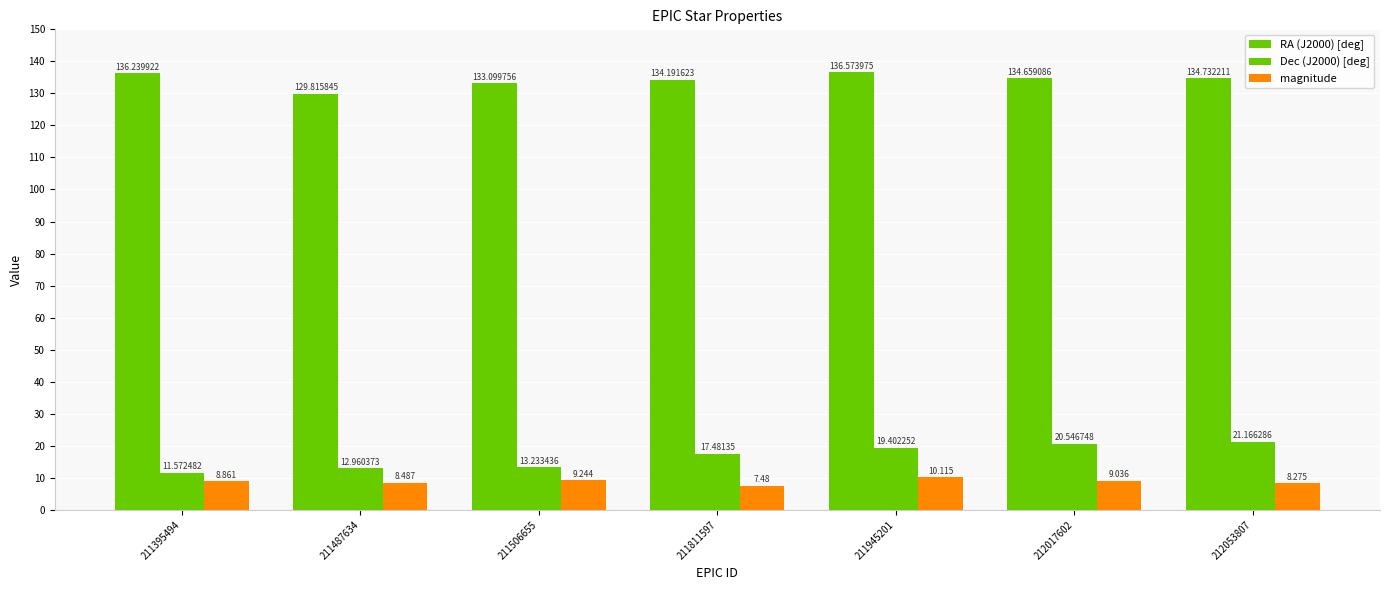

List the series in order of their peak value, highest first.

RA (J2000) [deg], Dec (J2000) [deg], magnitude